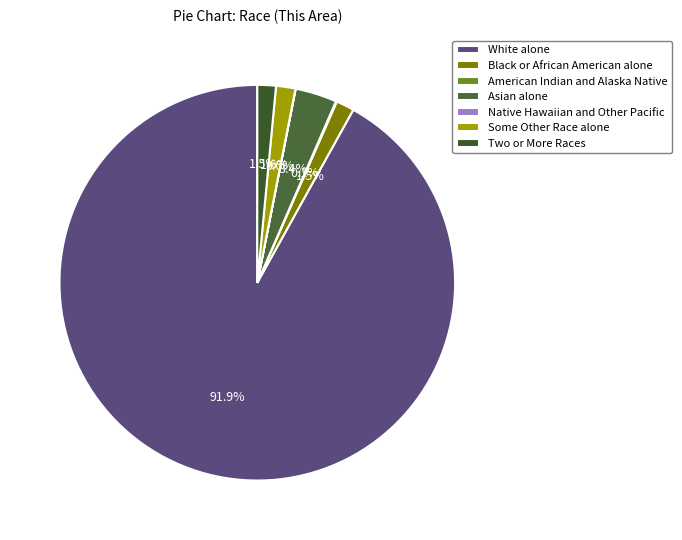

To the nearest percent, what is the difference between the largest and smallest slice percentages?

92%